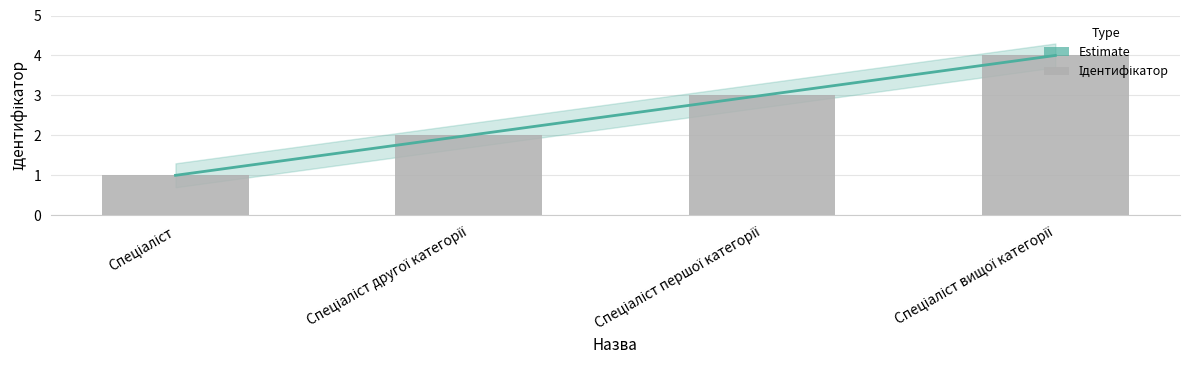

What is the label of the 1st bar from the left?

Спеціаліст